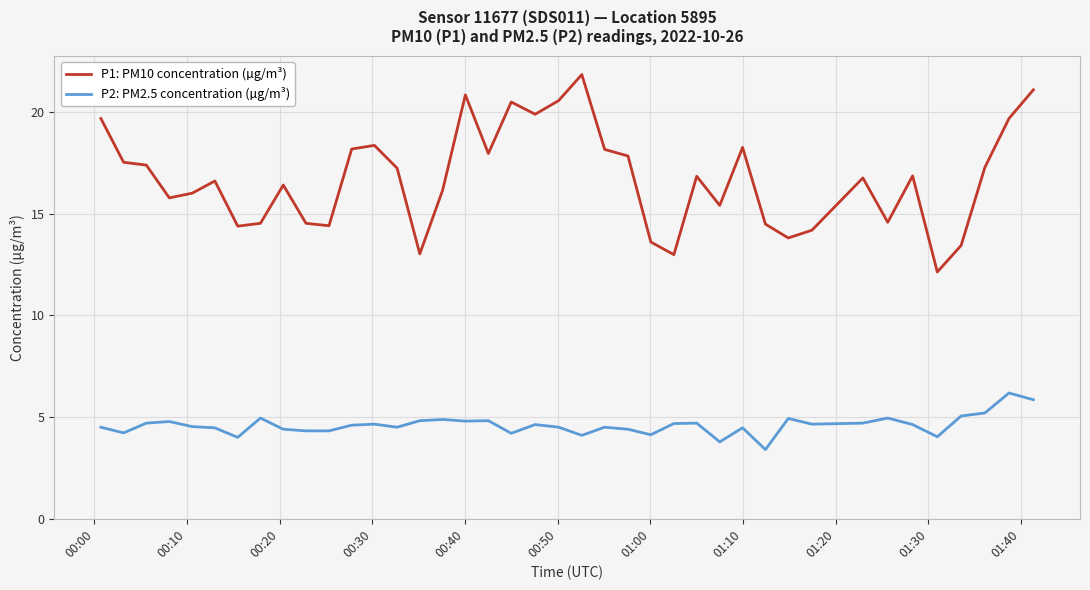

Rank the series by their average value, from highest to lowest.

P1: PM10 concentration (µg/m³), P2: PM2.5 concentration (µg/m³)